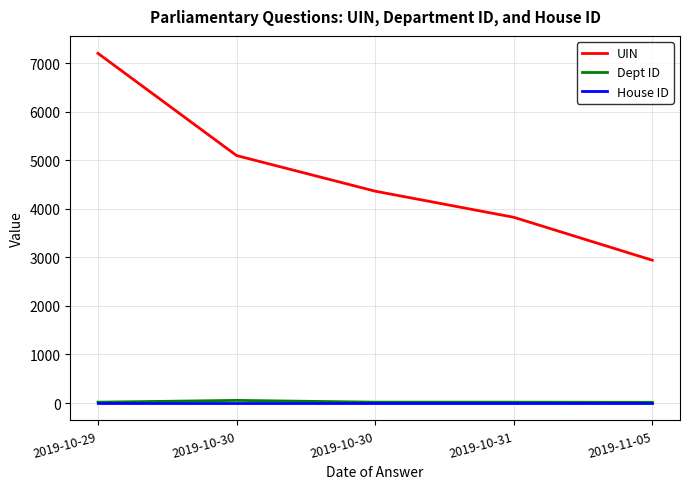

What is the sum of the House ID values at 2019-11-05 and 2019-10-31?

2